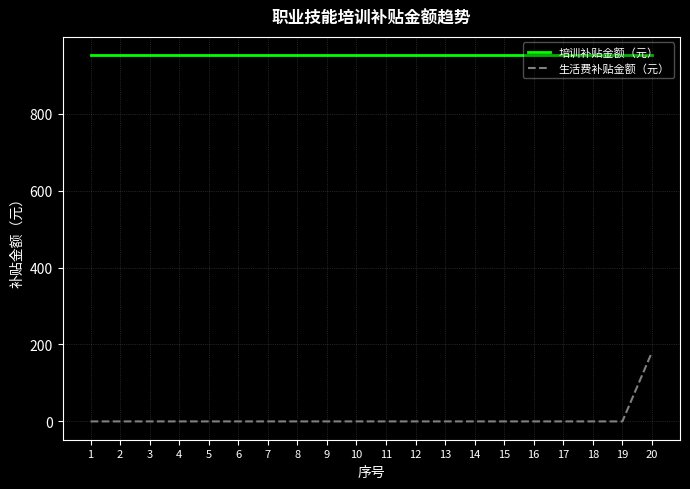

What is the difference between the highest and lowest values at 13?

952